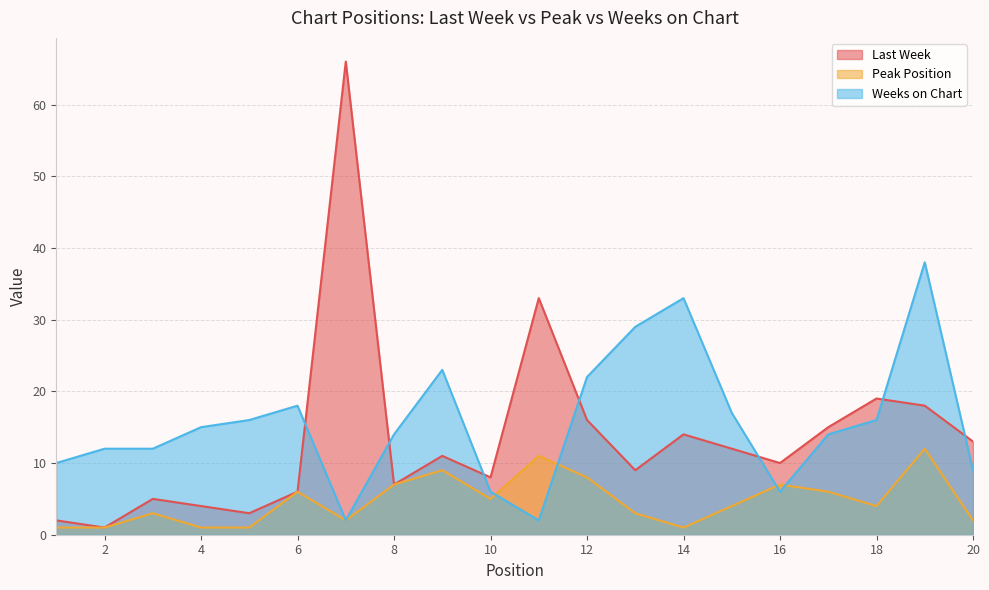

Reading left to right, what are all the values shown in this chart?

Last Week: 1=2	2=1	3=5	4=4	5=3	6=6	7=66	8=7	9=11	10=8	11=33	12=16	13=9	14=14	15=12	16=10	17=15	18=19	19=18	20=13
Peak Position: 1=1	2=1	3=3	4=1	5=1	6=6	7=2	8=7	9=9	10=5	11=11	12=8	13=3	14=1	15=4	16=7	17=6	18=4	19=12	20=2
Weeks on Chart: 1=10	2=12	3=12	4=15	5=16	6=18	7=2	8=14	9=23	10=6	11=2	12=22	13=29	14=33	15=17	16=6	17=14	18=16	19=38	20=9